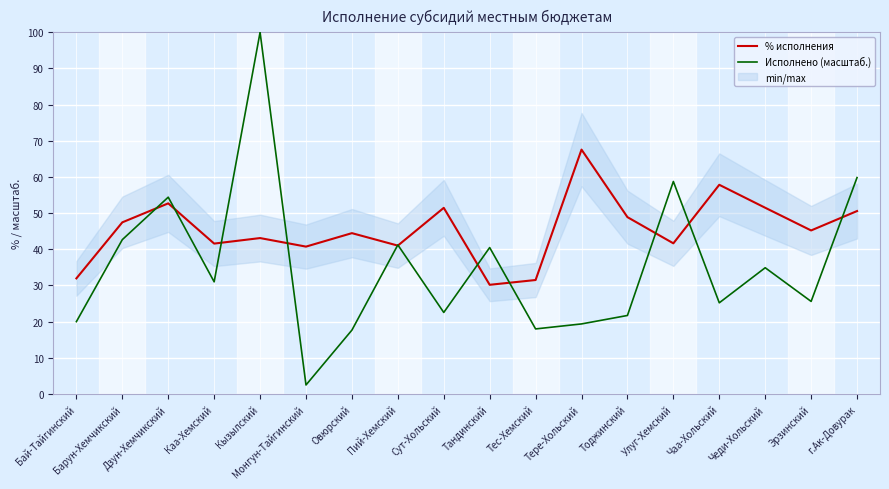

What is the spread (max minus min) of values at Тес-Хемский?

13.5